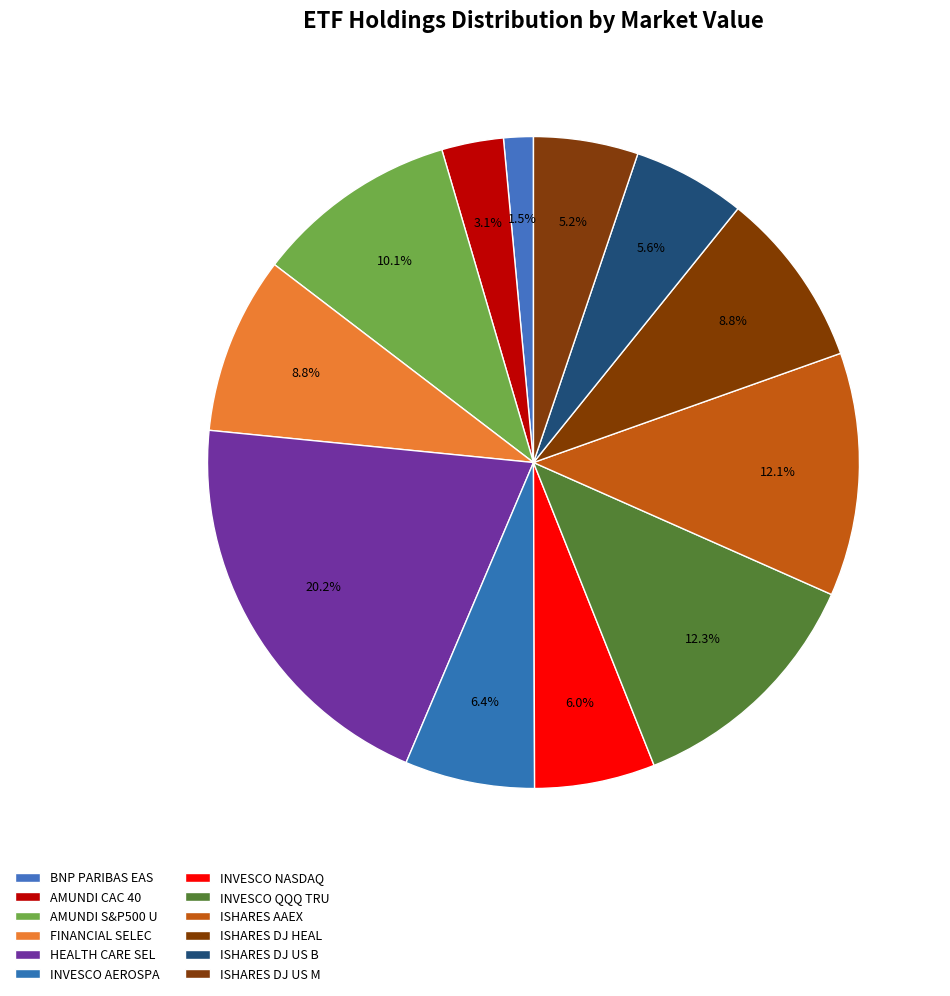

True or false: INVESCO AEROSPA accounts for 1% of the total.

False